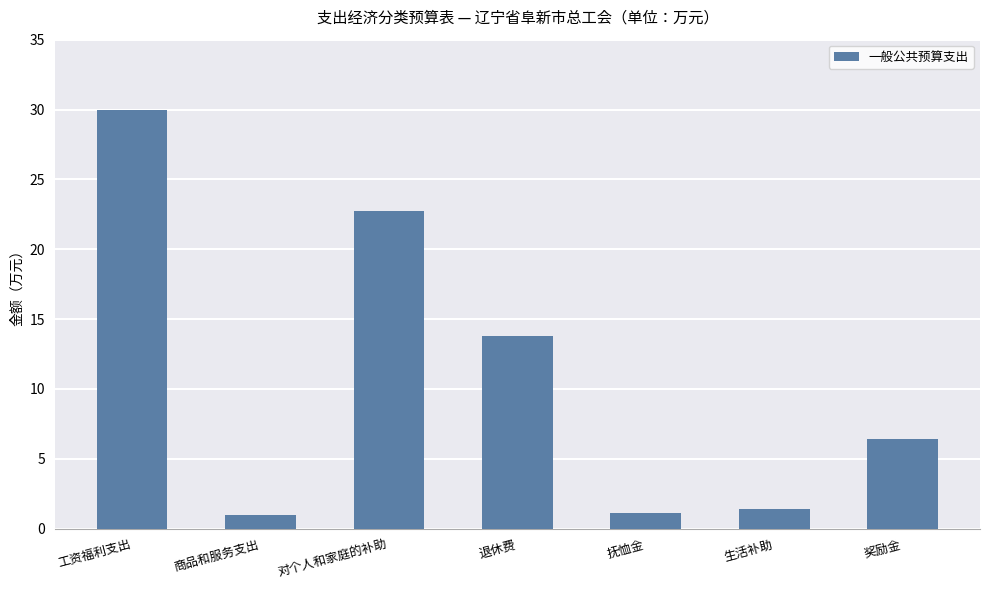

What is the ratio of the value at 工资福利支出 to the value at 奖励金?

4.7